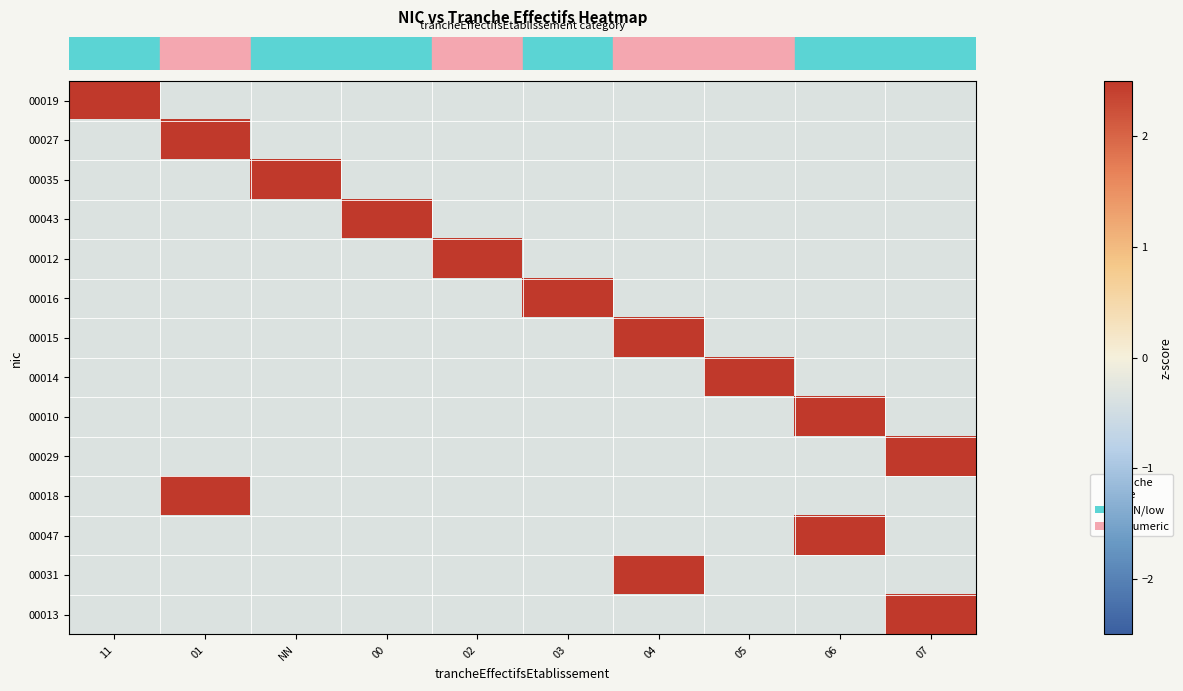

Which has a higher value, 05 or 02?

05